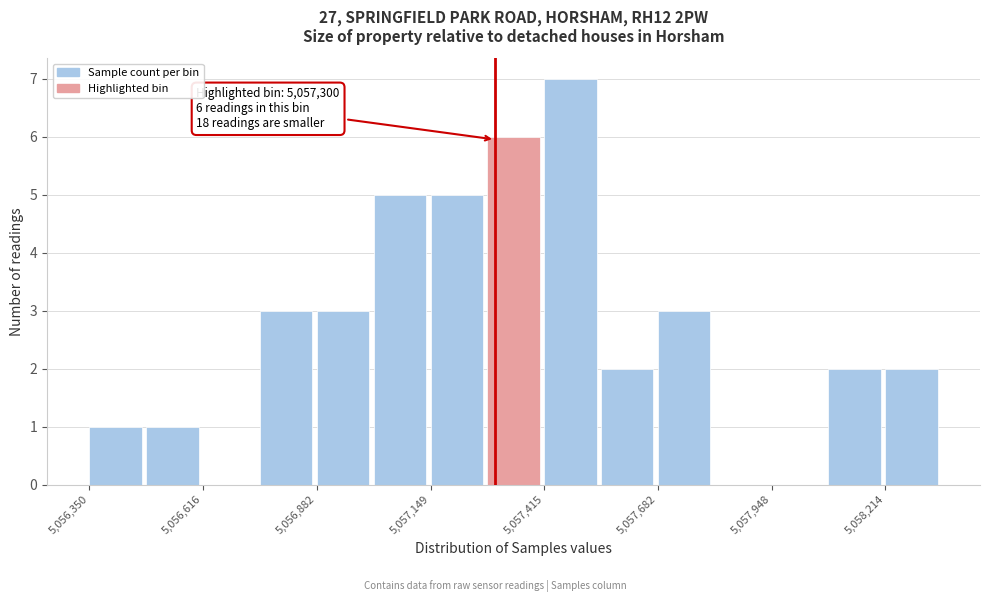

Around what value on the x-axis is the tallest bar? Give the approximate position of its centre, as read against the axis.

5057500